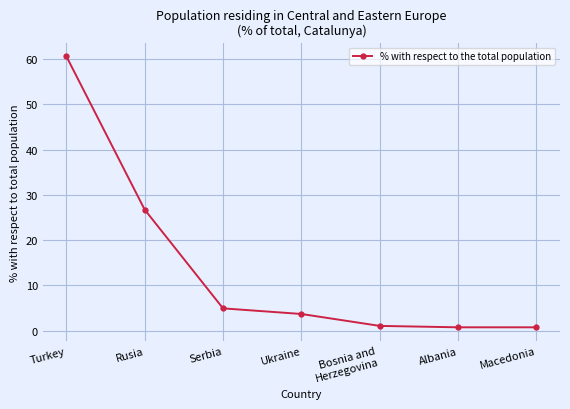

True or false: the data shows 40.4 at Rusia.

False